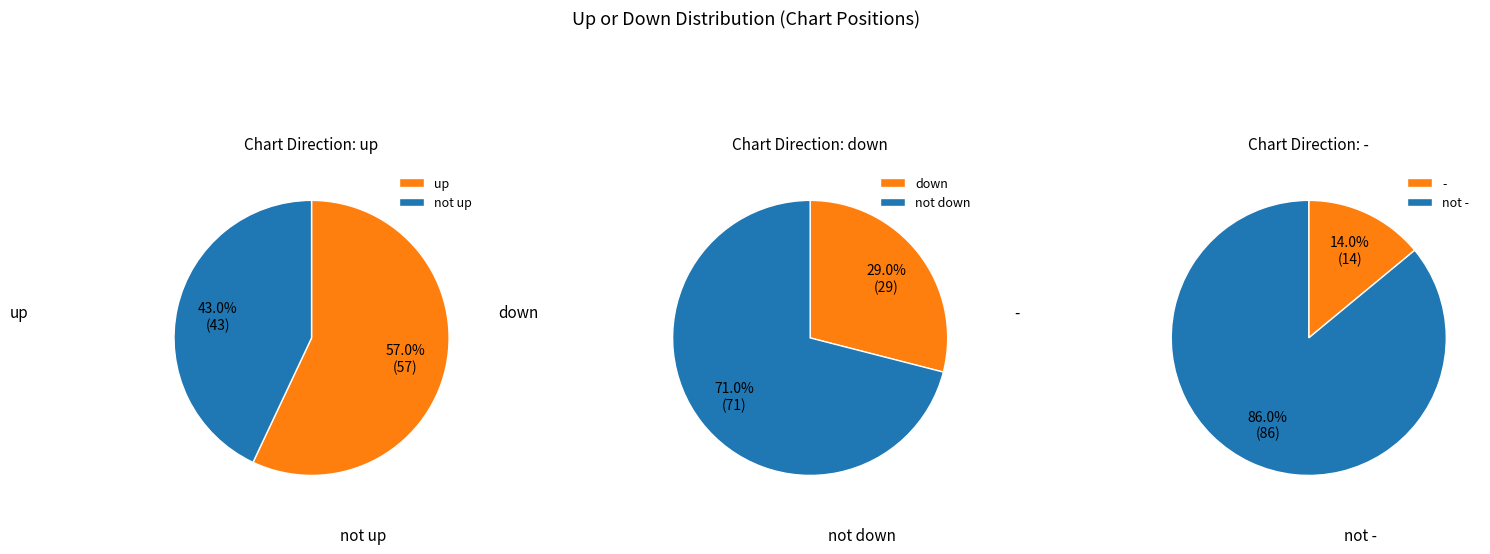

Combined, do down and up account for over 50%?

Yes